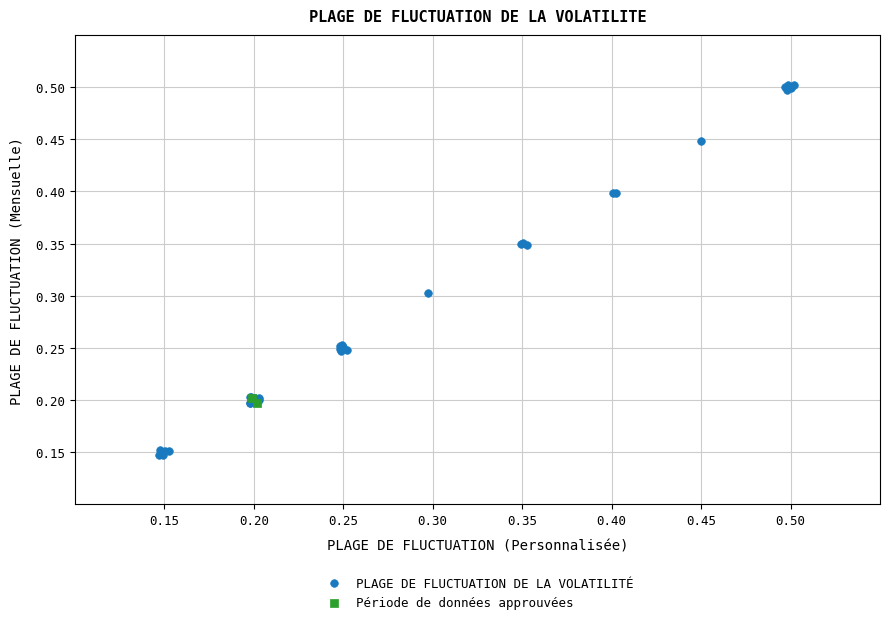

What are all the series names shown in the legend?

PLAGE DE FLUCTUATION DE LA VOLATILITÉ, Période de données approuvées